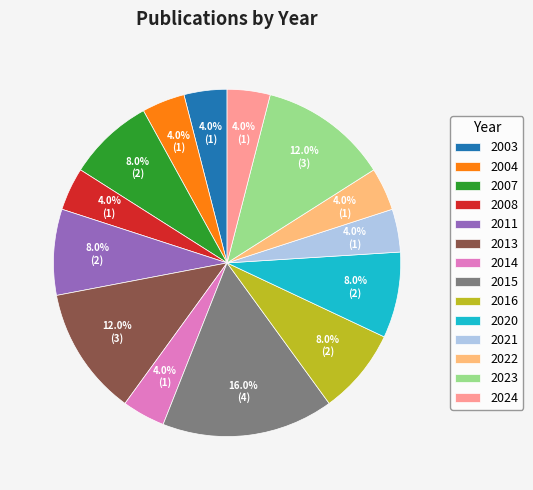

Which category has the biggest portion of the pie?

2015